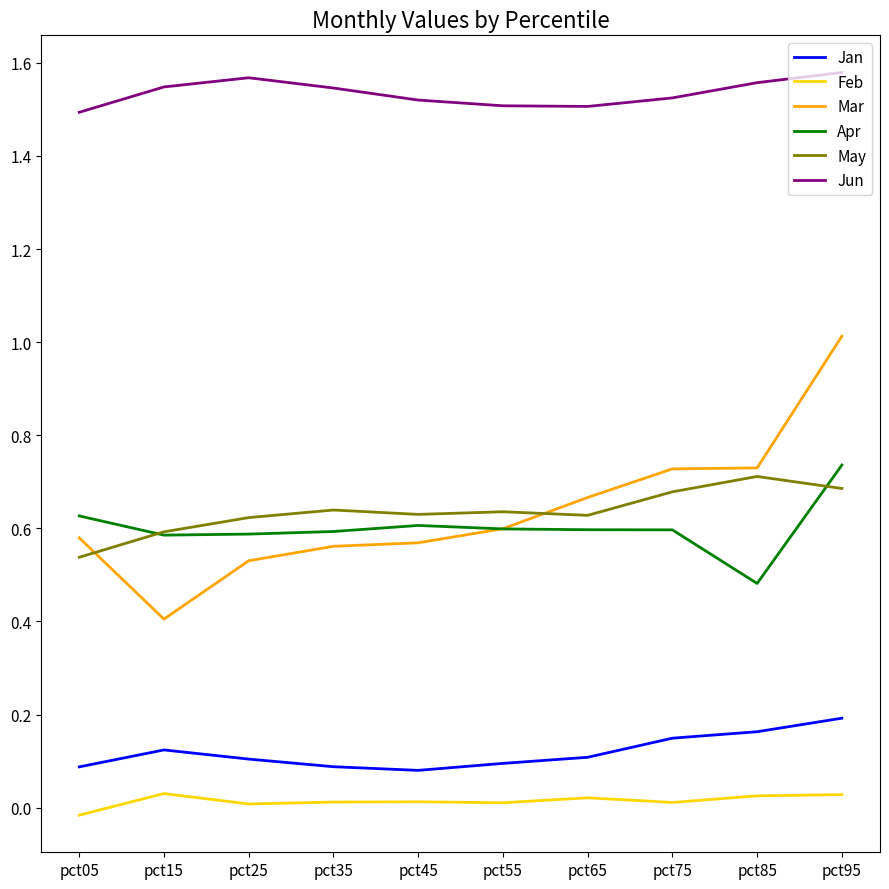

Which series has the widest spread of values?

Mar